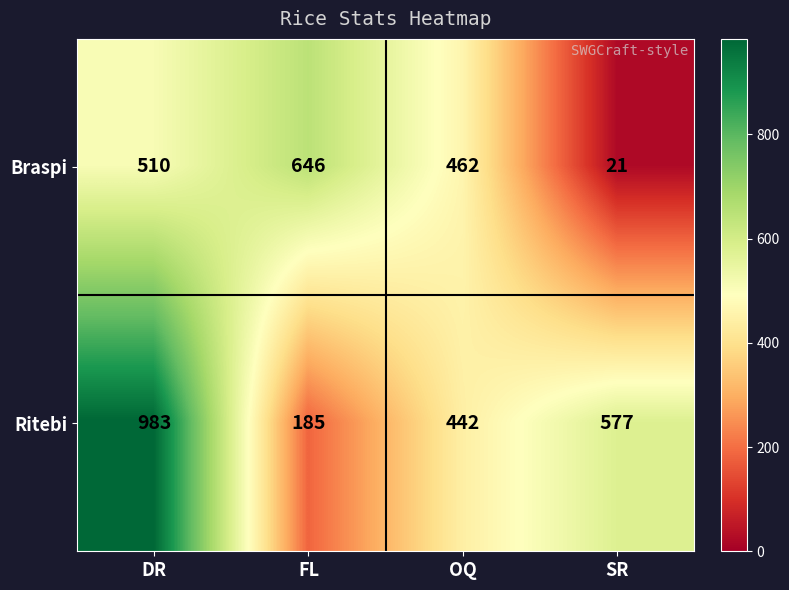

The Ritebi series shows 128 at FL. True or false?

False